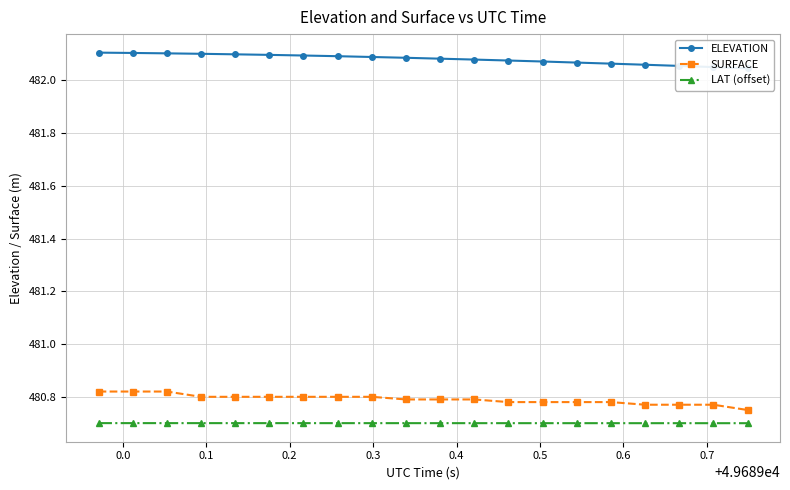

What is the value of the LAT (offset) point at the 16th from the left?

480.7